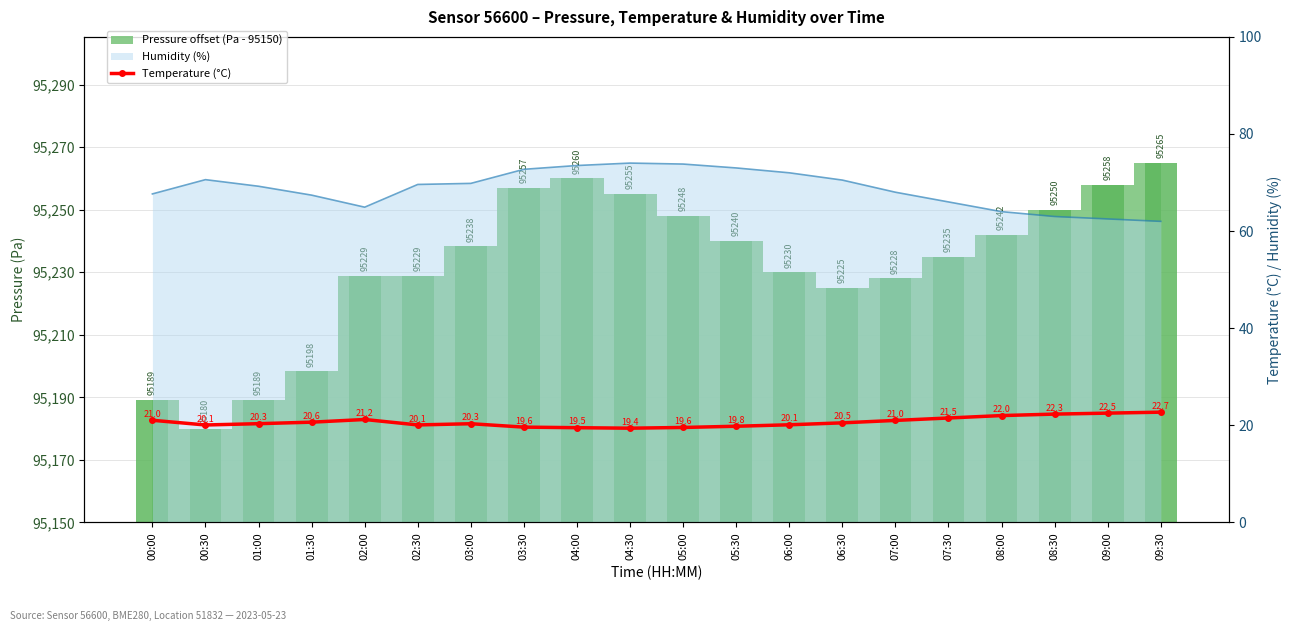

Reading left to right, what are all the values shown in this chart?

21.0	20.1	20.3	20.6	21.2	20.1	20.3	19.6	19.5	19.4	19.6	19.8	20.1	20.5	21.0	21.5	22.0	22.3	22.5	22.7